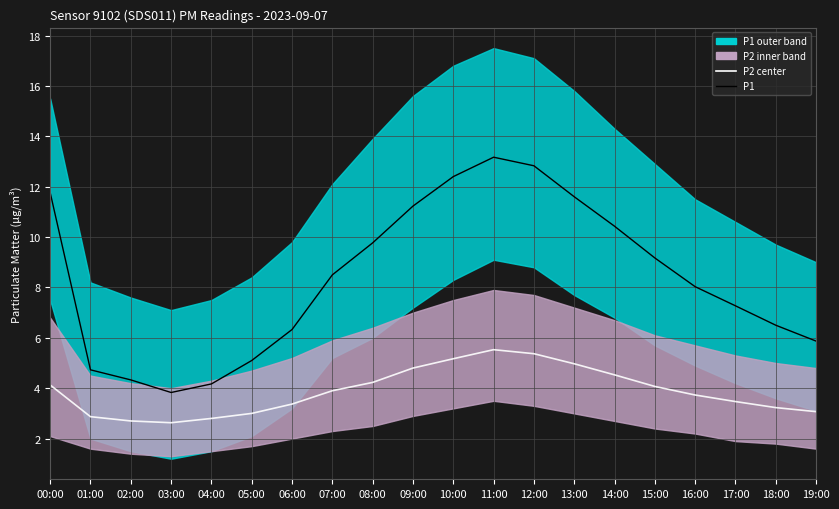

Rank the series by their average value, from lowest to highest.

P2 center, P1